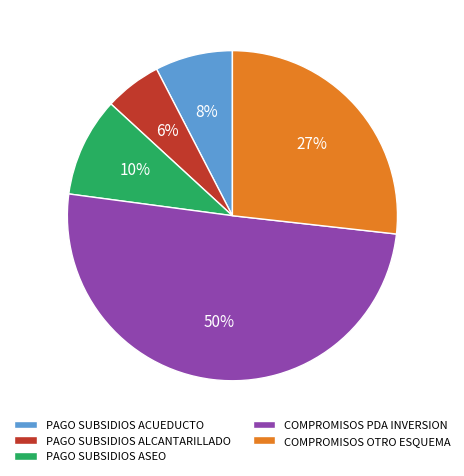

To the nearest percent, what is the average slice percentage?

20%